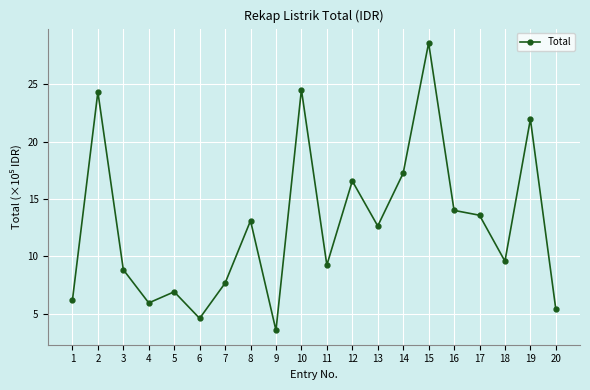

How many lines are shown in the chart?

1